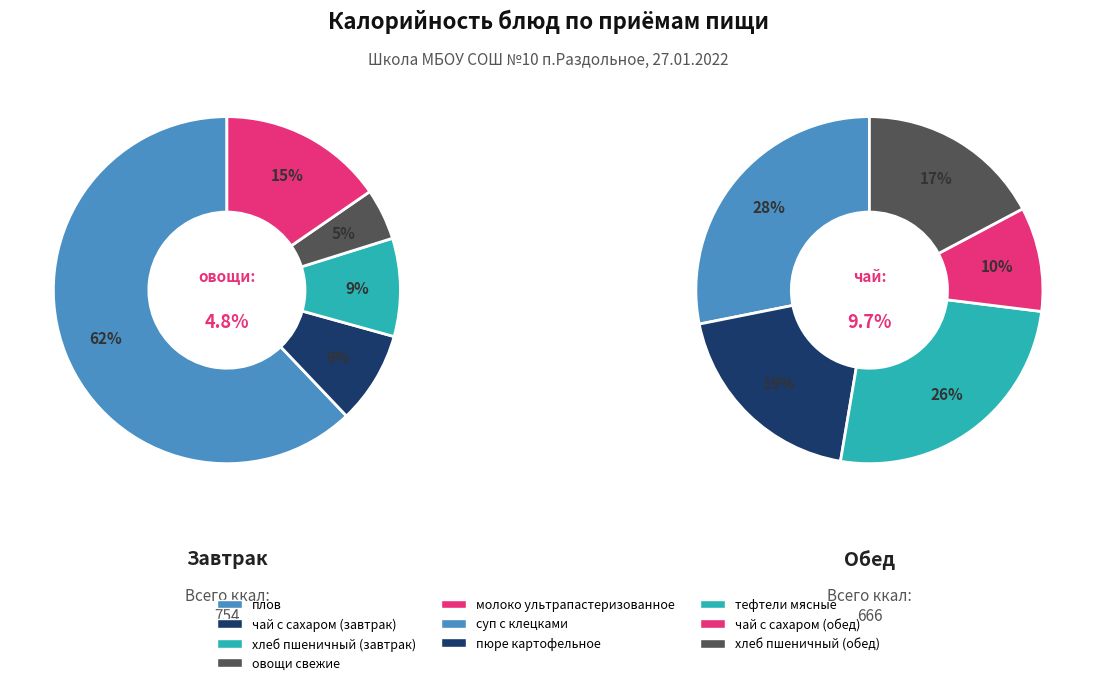

Which category has the biggest portion of the pie?

Завтрак